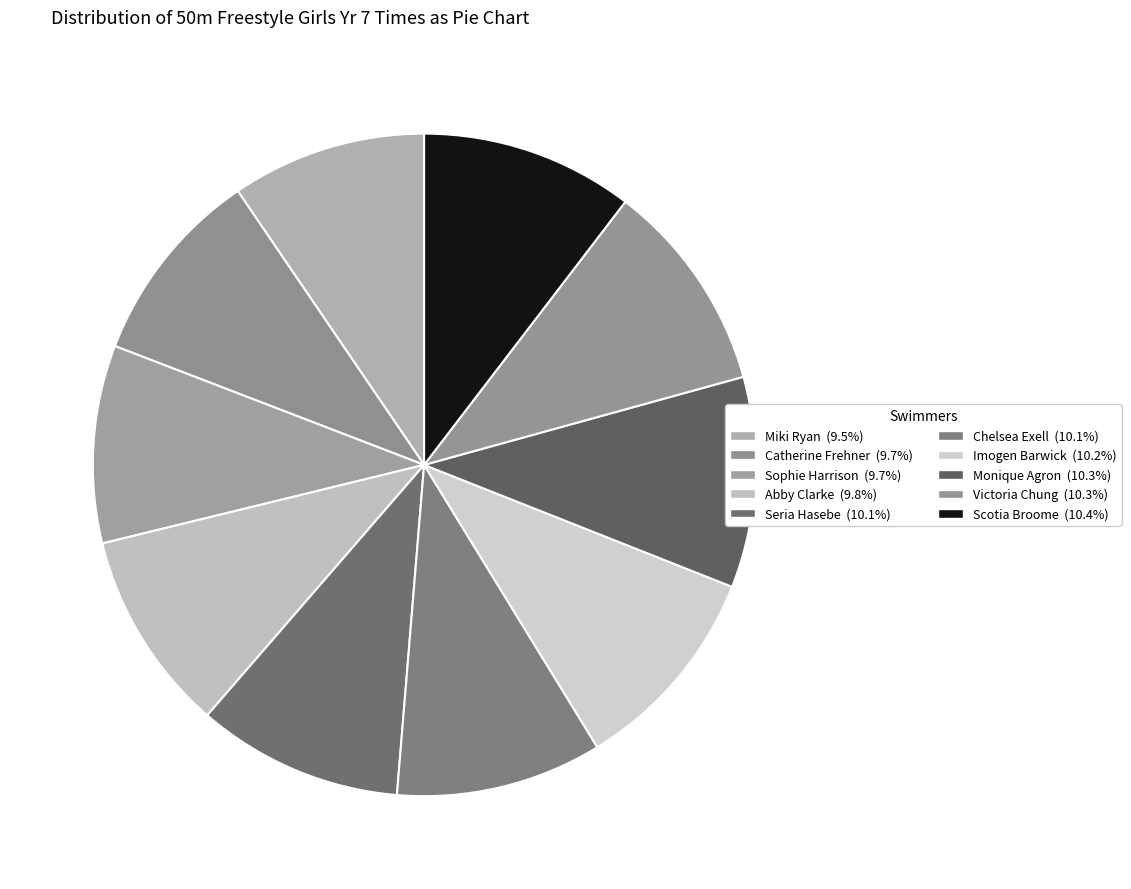

Does Scotia Broome represent more than half of the total?

No